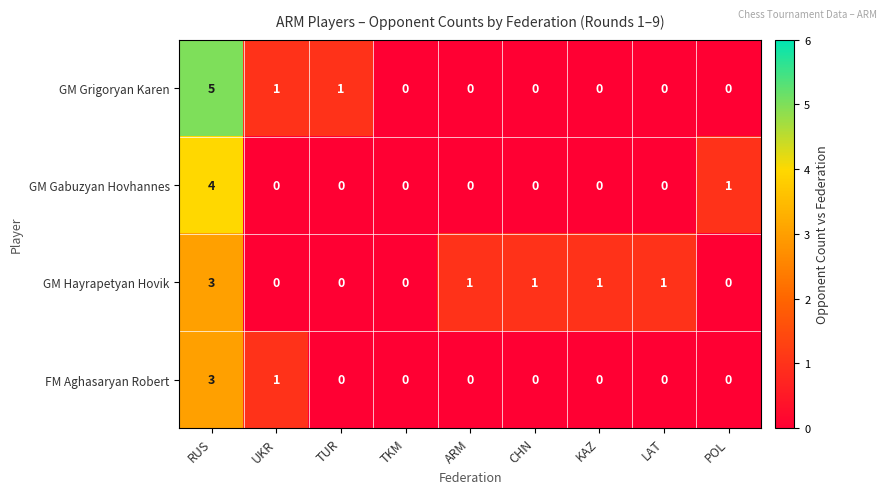

At which category is the sum across all series the highest?

RUS